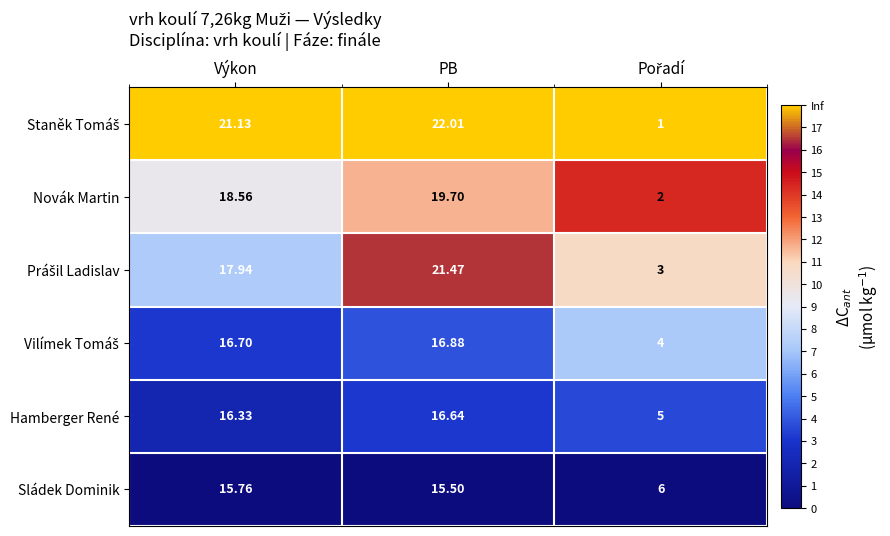

At which category does the chart reach its peak across all series?

PB